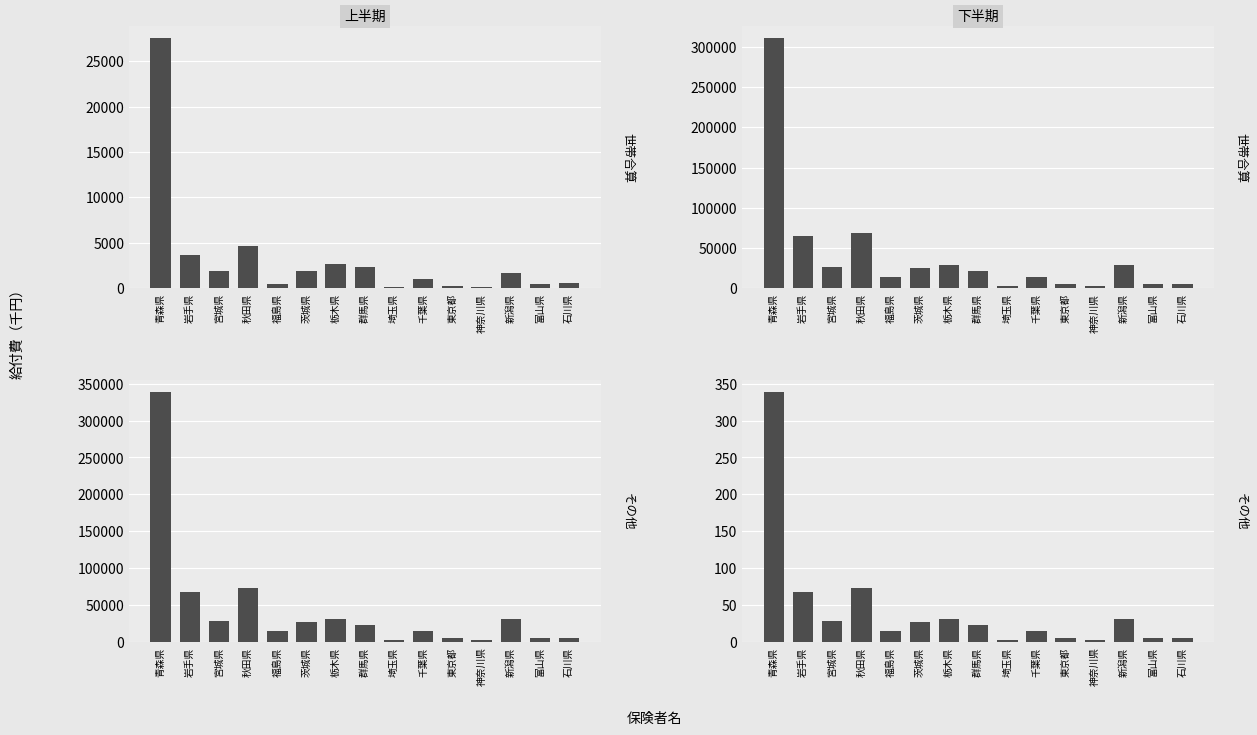

What position from the right is 群馬県?

8